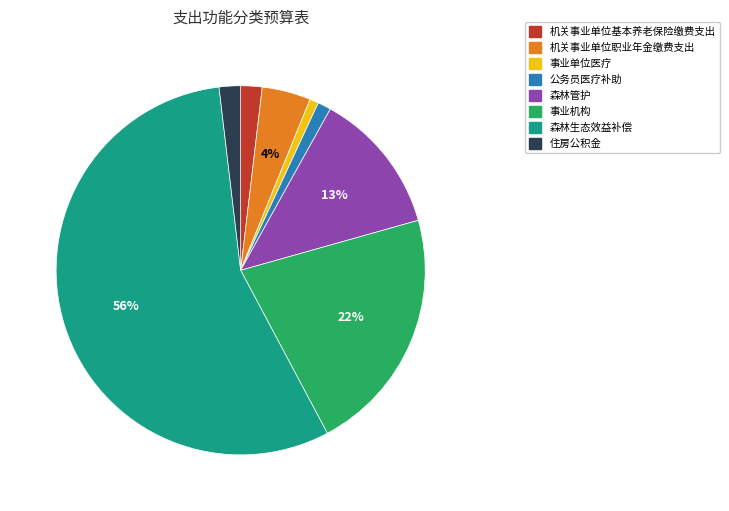

How many segments does this pie chart have?

8